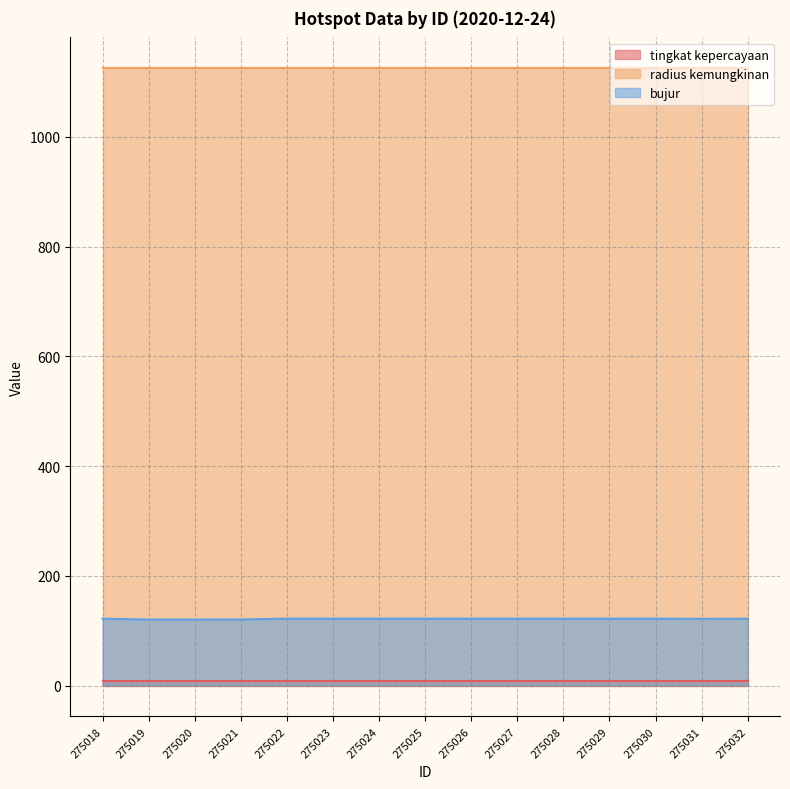

Which series has the widest spread of values?

bujur